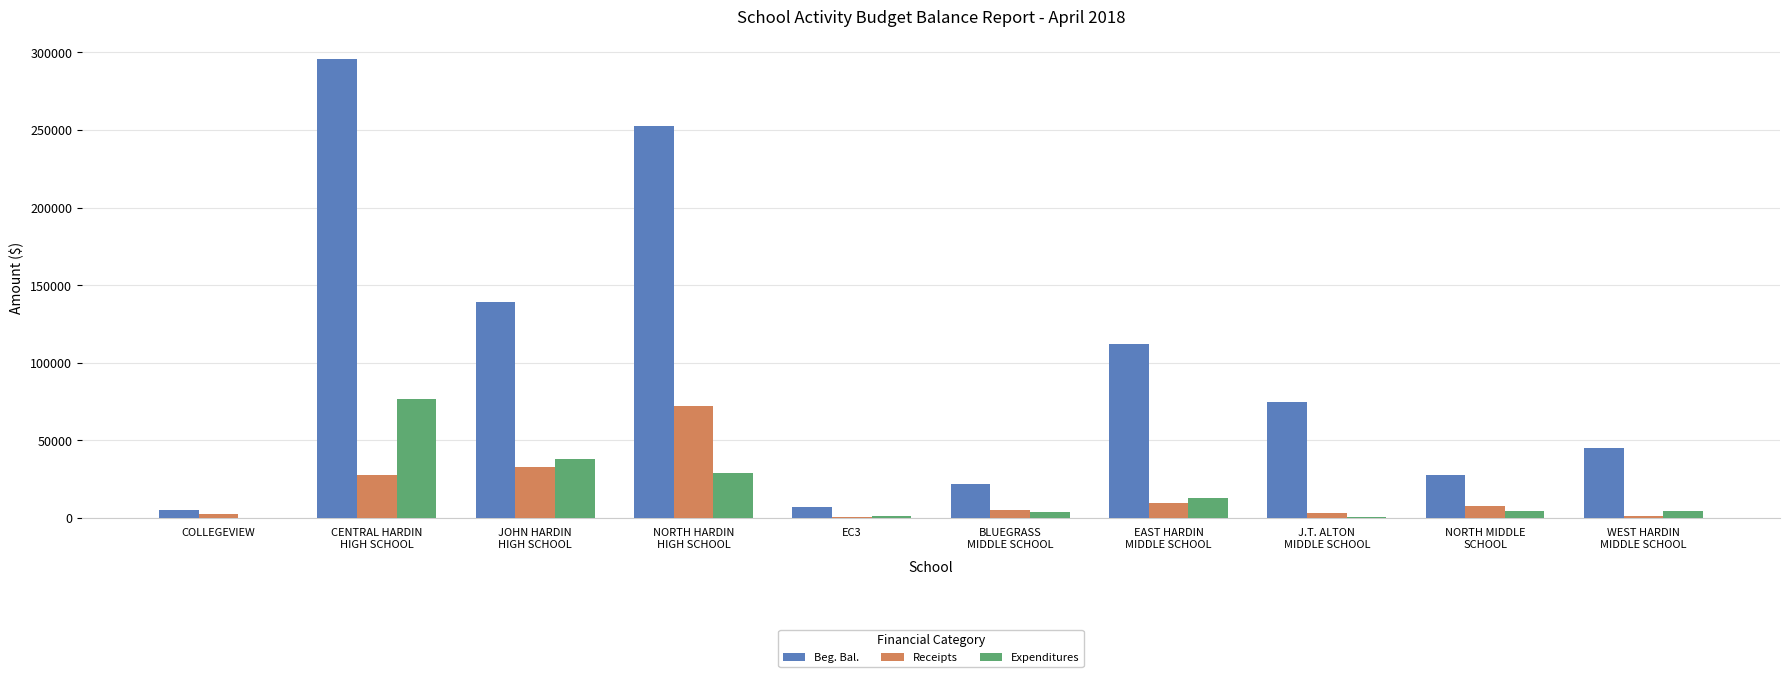

Which series has the largest total across all categories?

Beg. Bal.